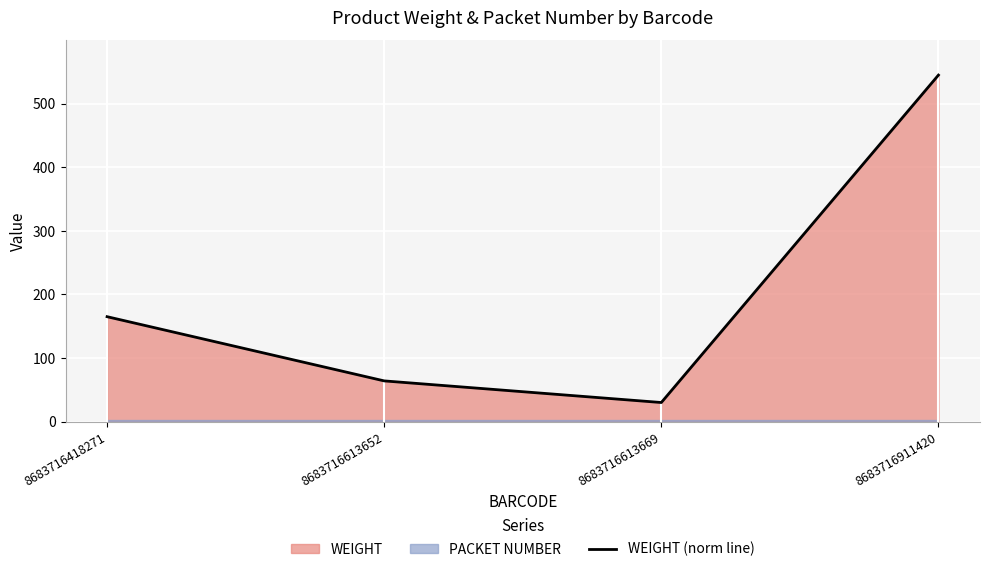

Reading left to right, list all the values displayed in this chart.

165	64	30	545